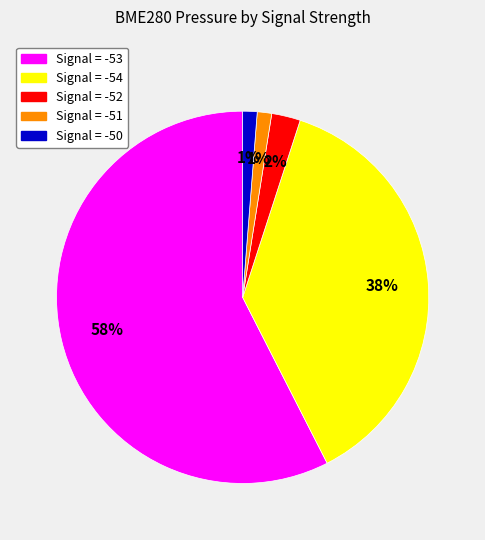

Is there a majority slice in this chart?

Yes